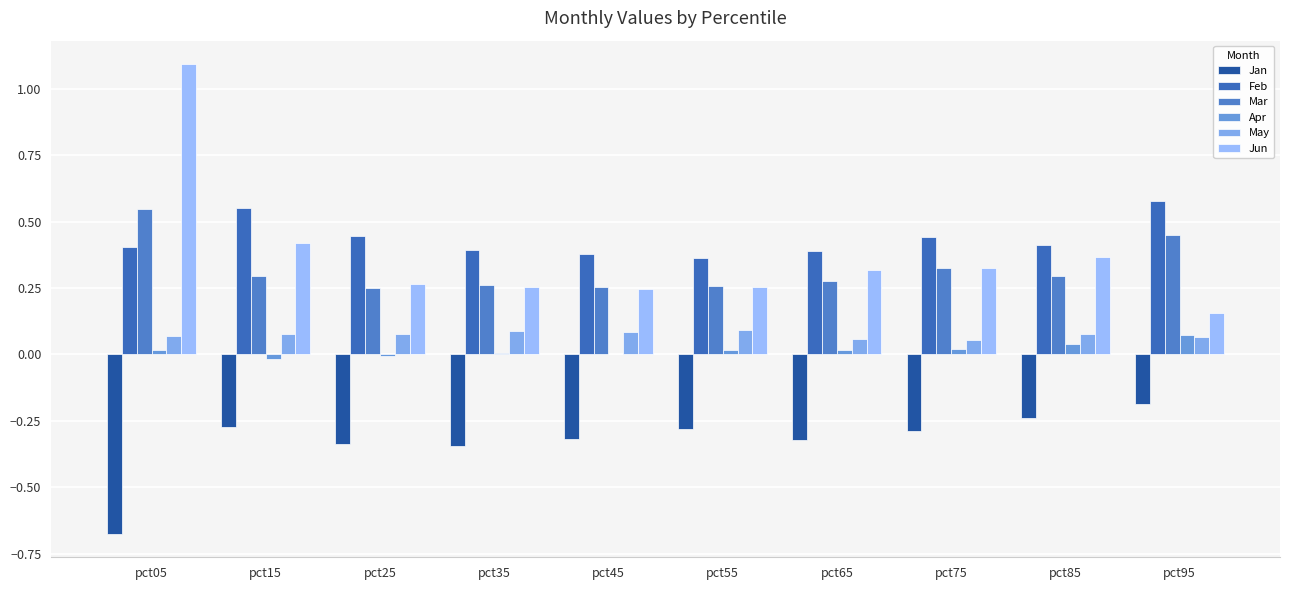

What is the minimum value shown in the chart?

-0.7